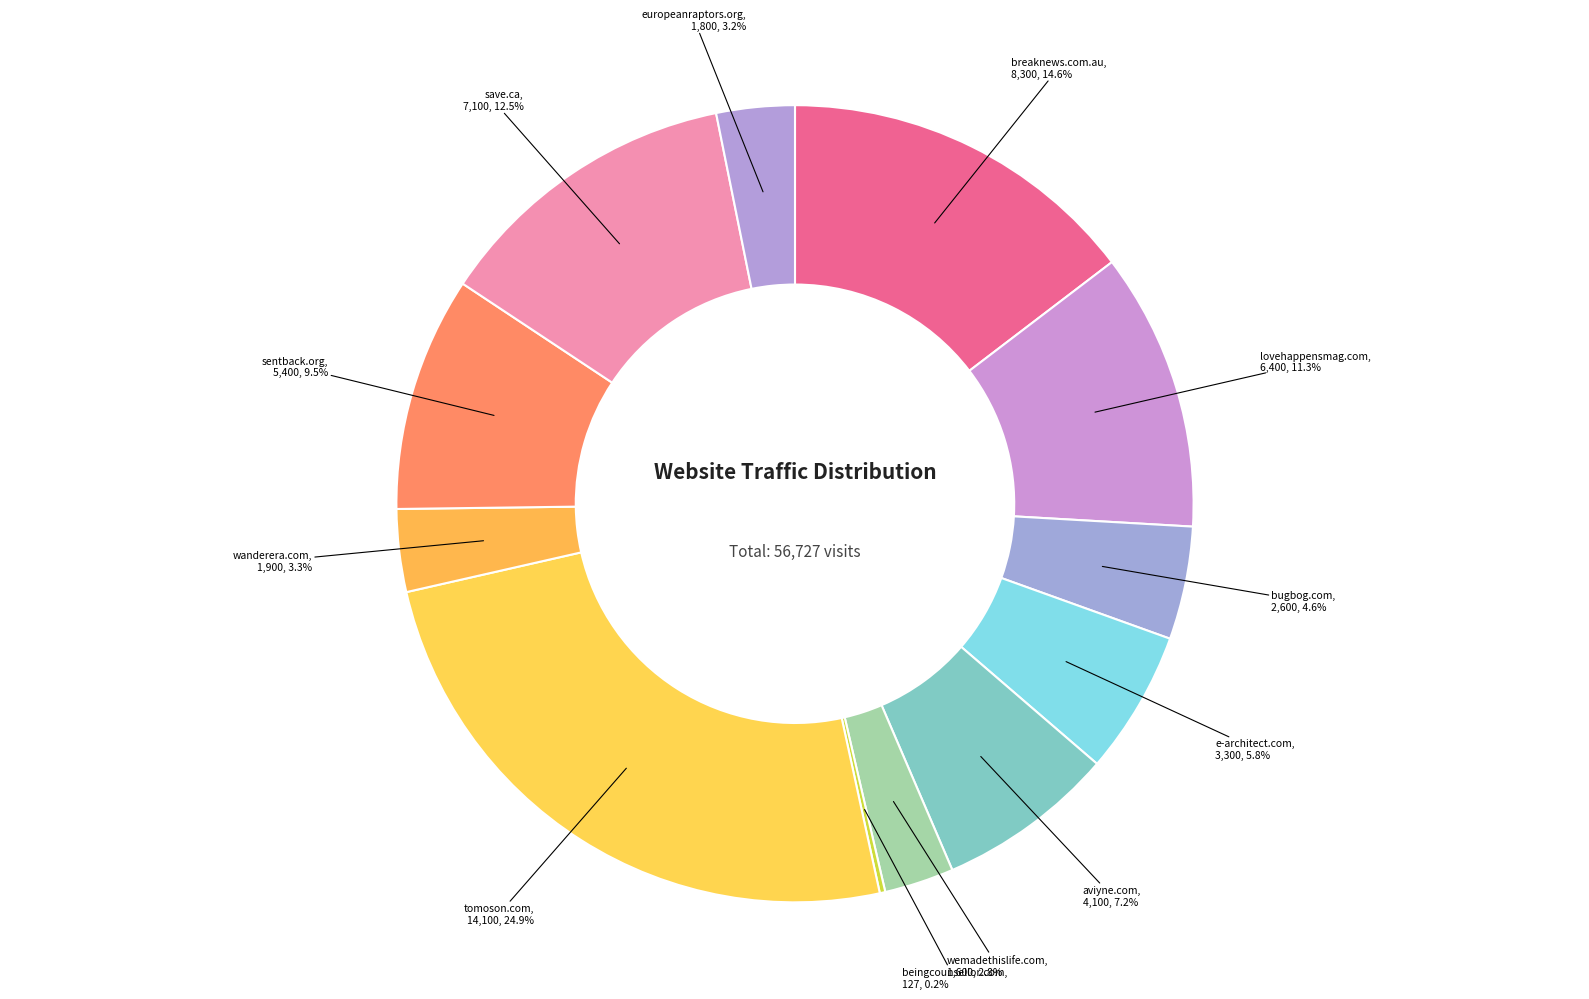

Rank the categories by value from highest to lowest.

tomoson.com, breaknews.com.au, save.ca, lovehappensmag.com, sentback.org, aviyne.com, e-architect.com, bugbog.com, wanderera.com, europeanraptors.org, wemadethislife.com, beingcounsellor.com